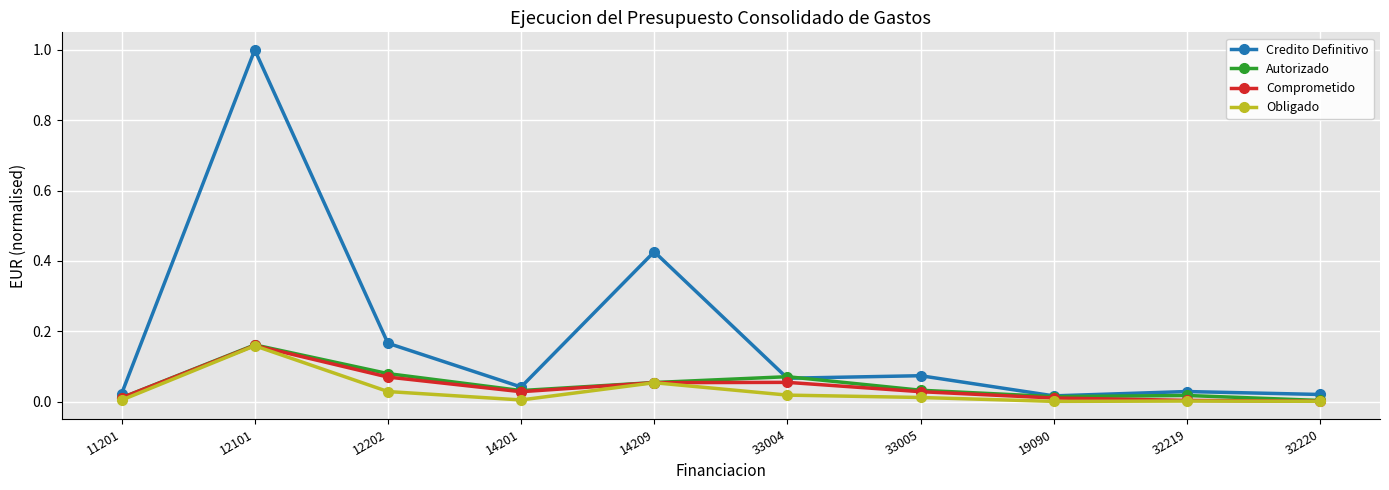

Which category has the highest value in the Comprometido series?

12101